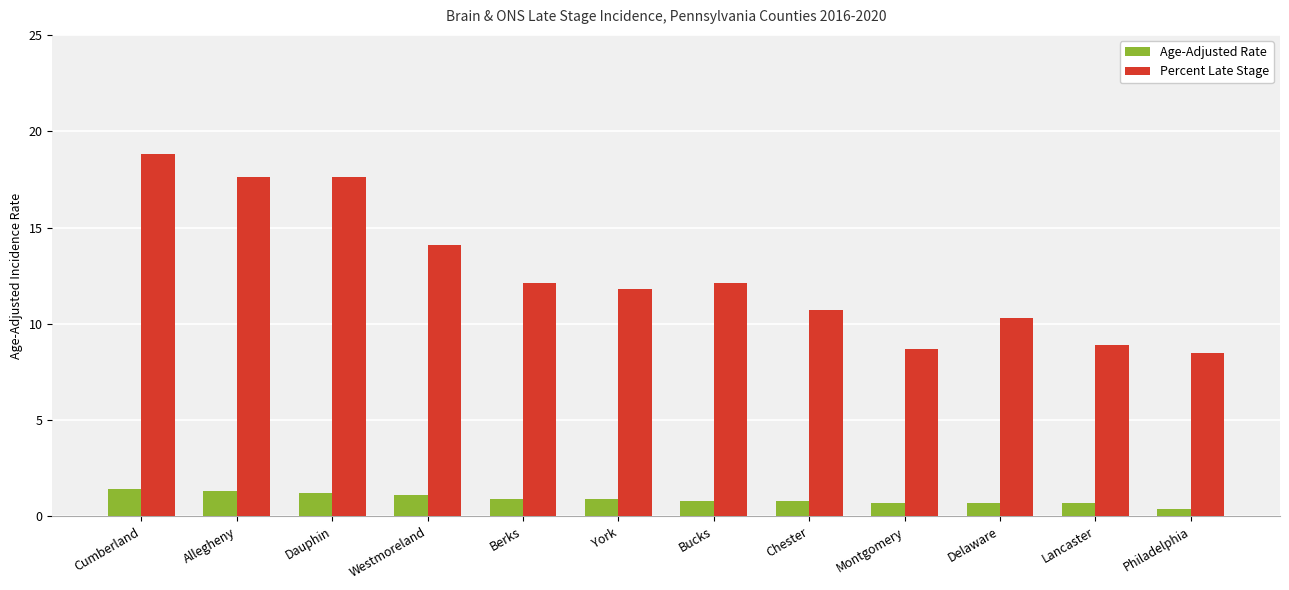

What position from the left is Bucks?

7